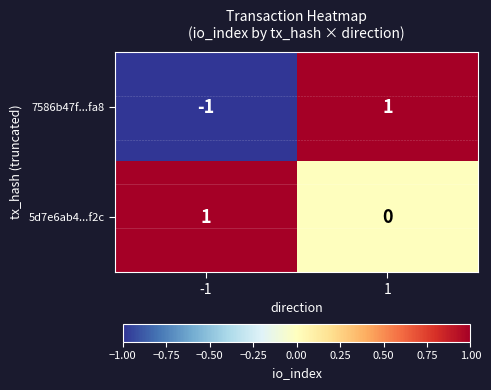

What is the total value across all series at 1?

1